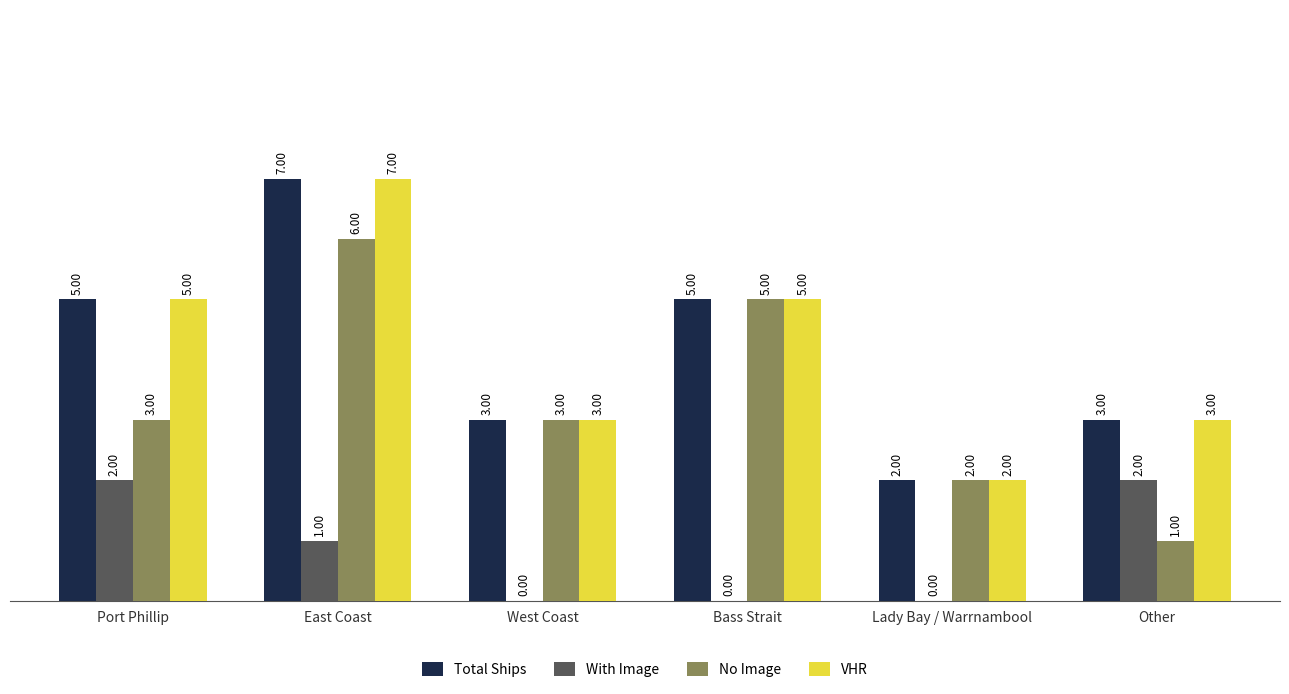

Read the With Image value at Other.

2